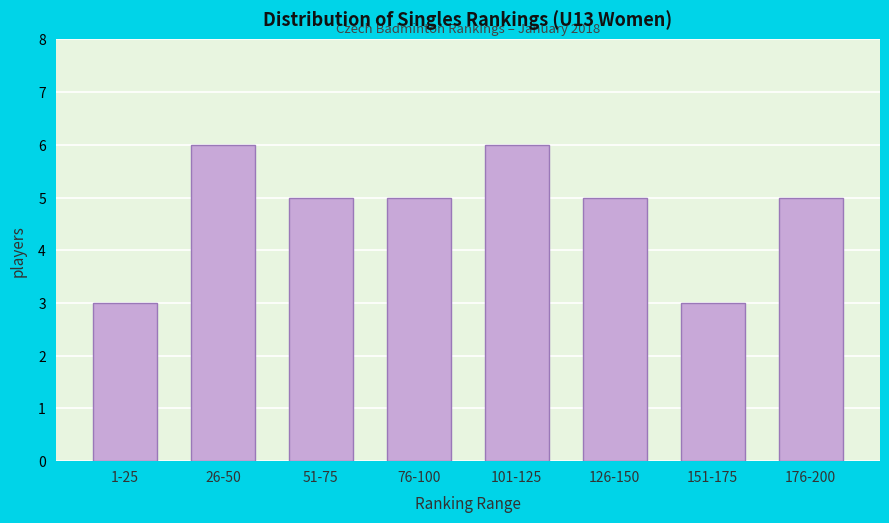

Reading right to left, extract all data points from this chart.

176-200=5	151-175=3	126-150=5	101-125=6	76-100=5	51-75=5	26-50=6	1-25=3